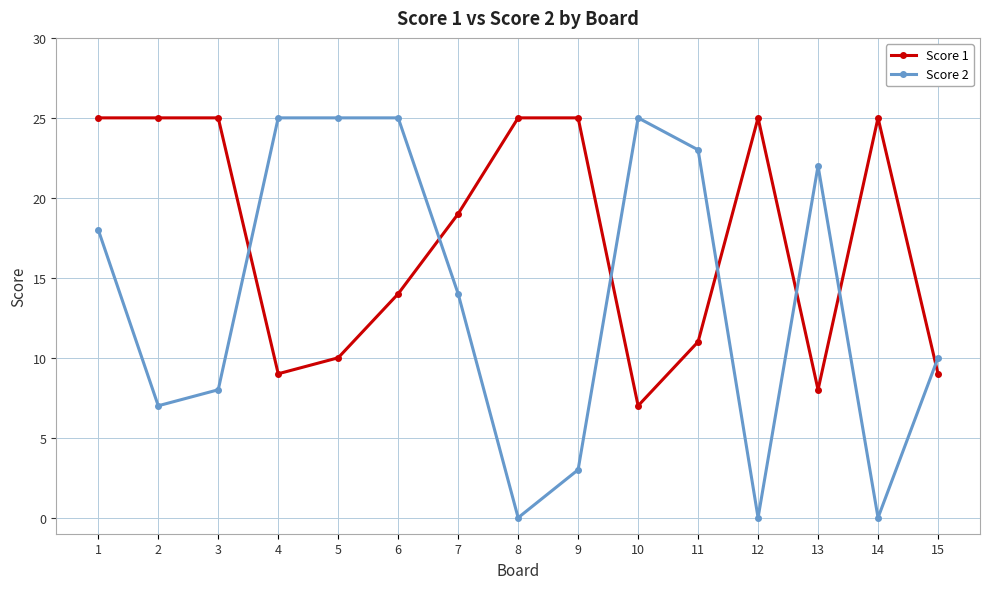

What is the value of the Score 1 point at the 6th from the left?

14